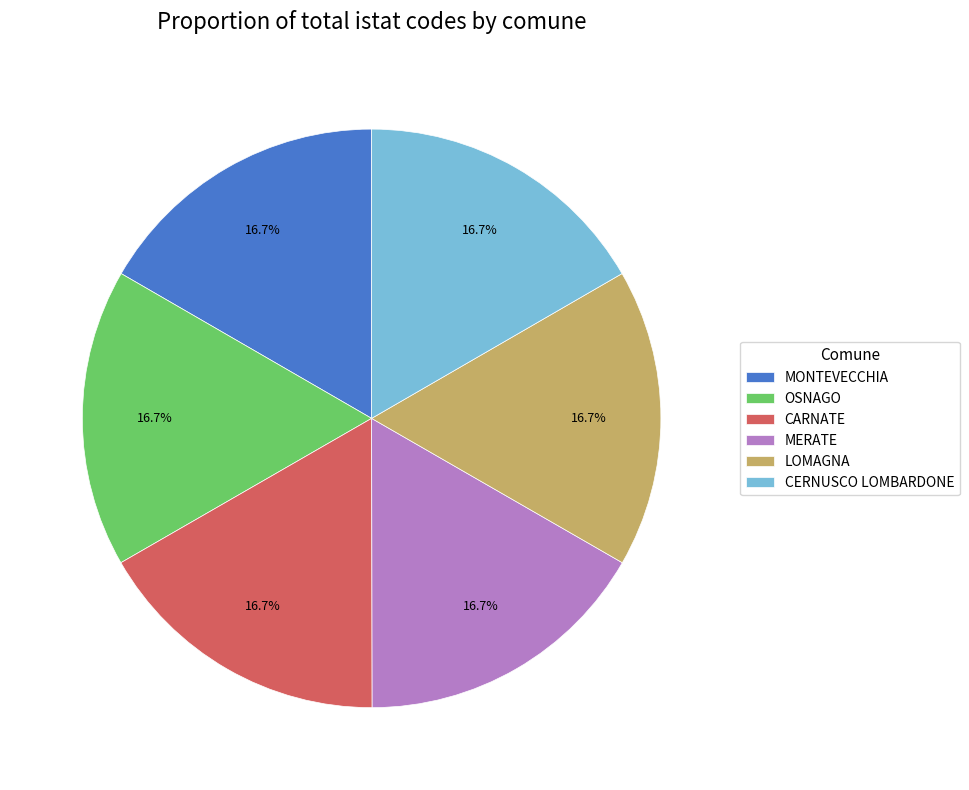

How many slices are in this pie chart?

6